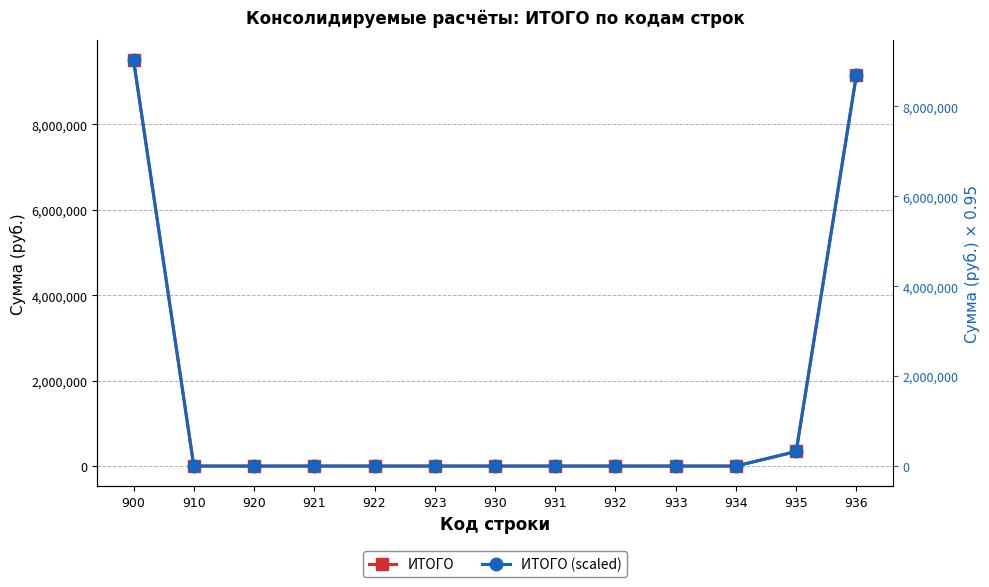

True or false: ИТОГО (scaled) and ИТОГО intersect in this chart.

False